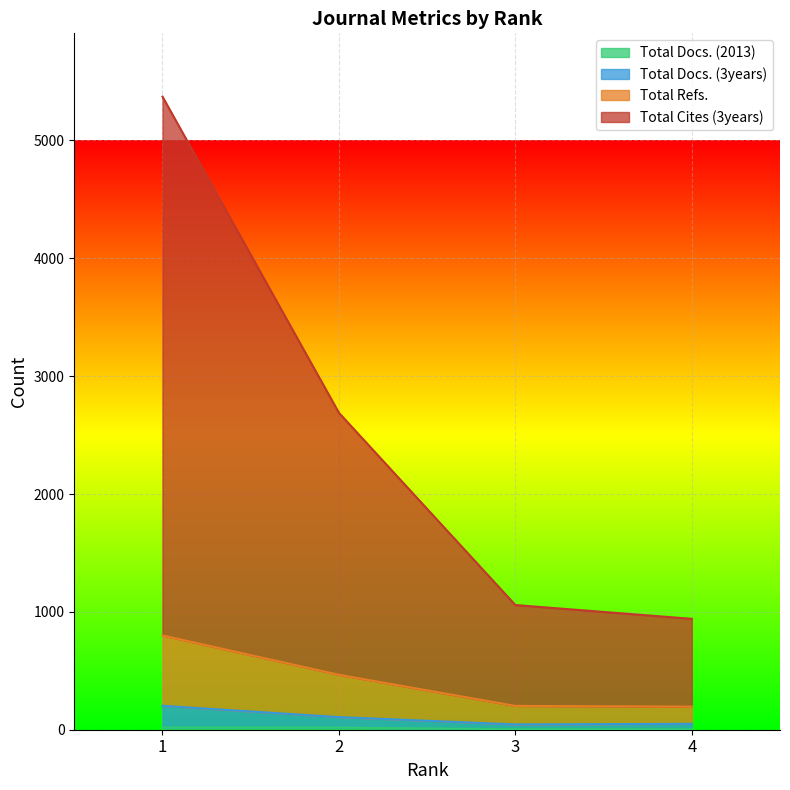

At how many categories does at least one series exceed 5310?

1